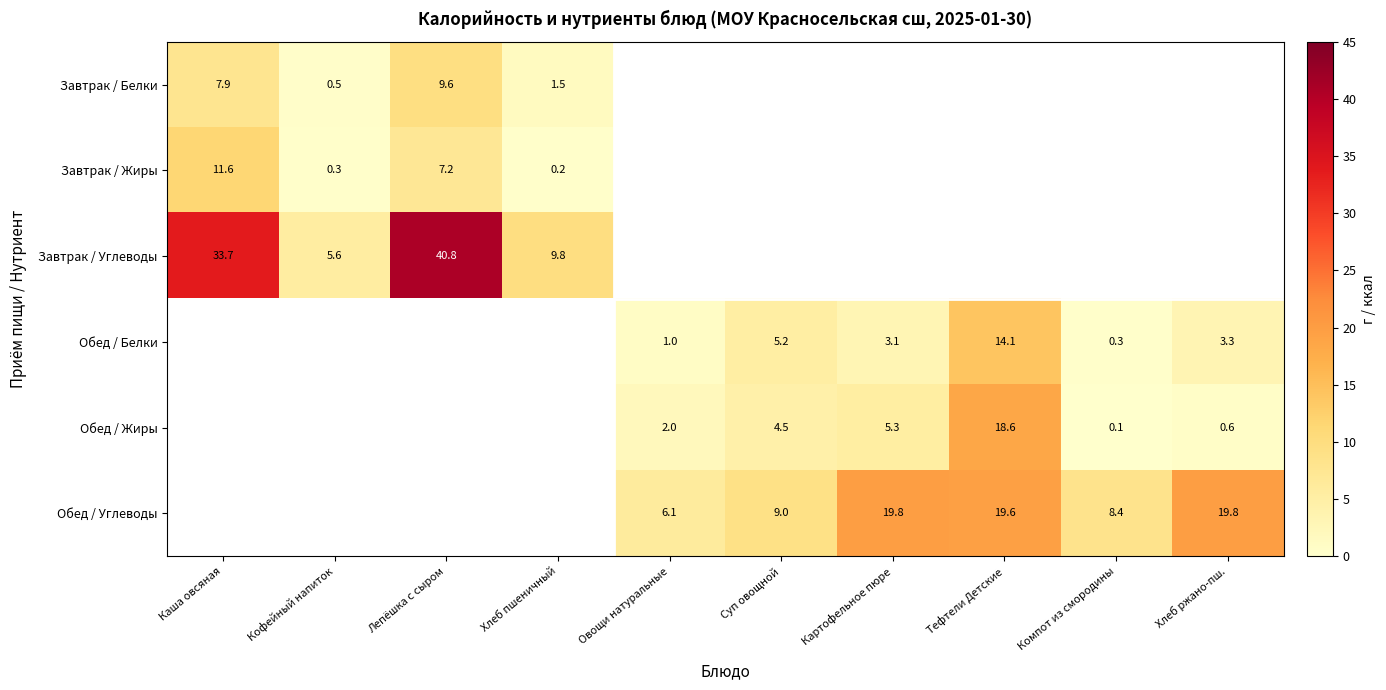

True or false: Завтрак / Жиры has a value of 7.4 at Каша овсяная.

False